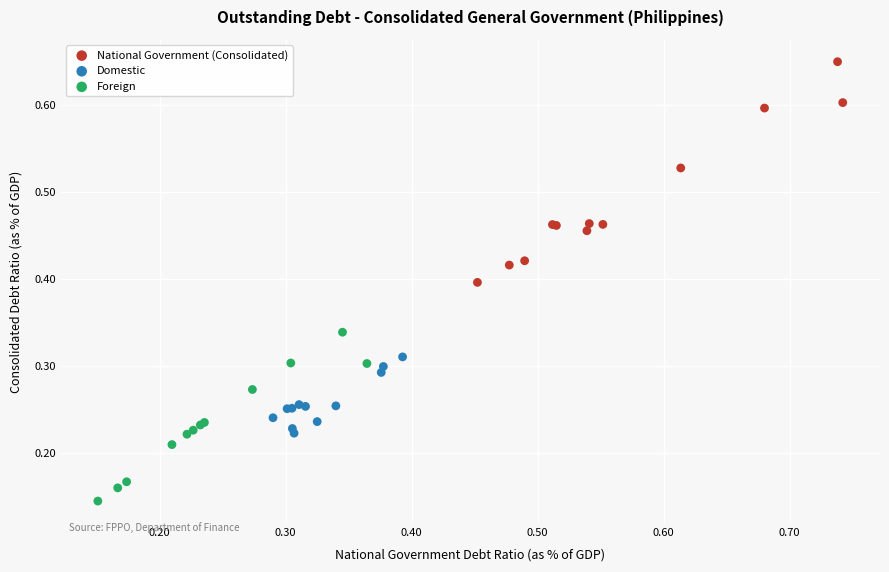

Which series contains the lowest Y value?

Foreign